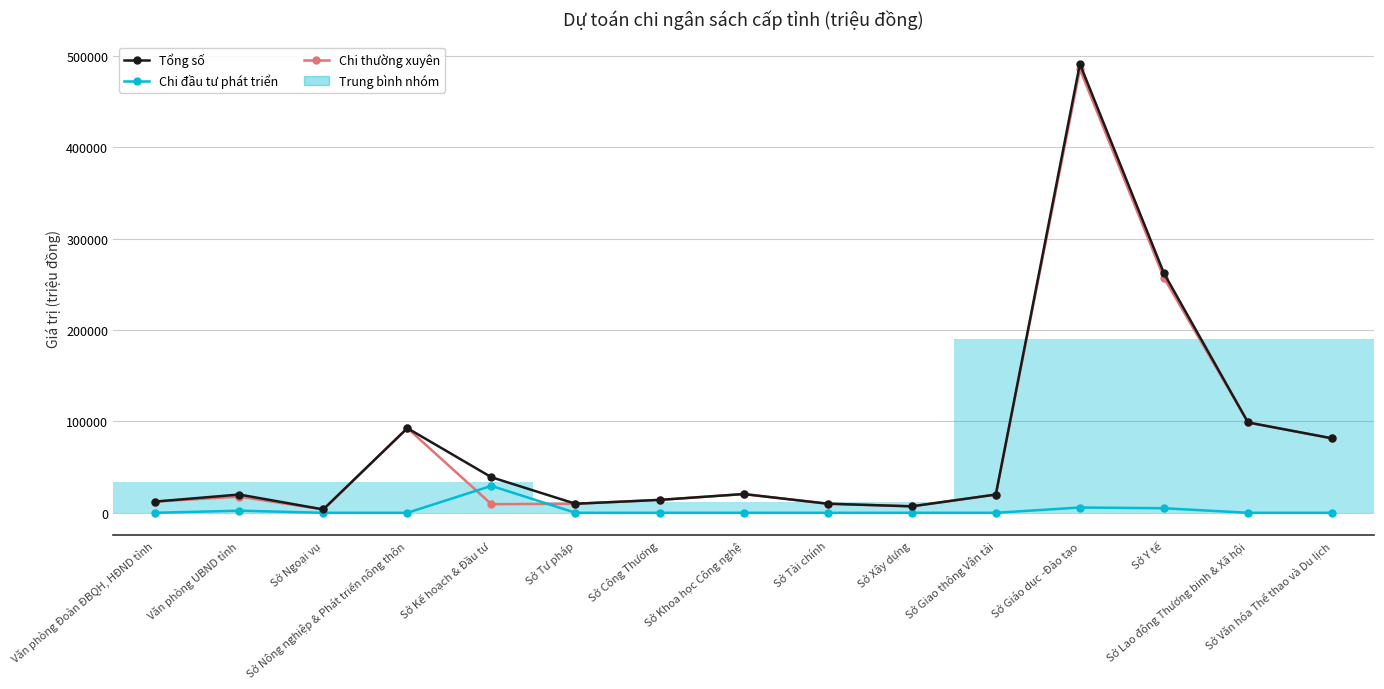

What is the average value of the Chi thường xuyên series?

76046